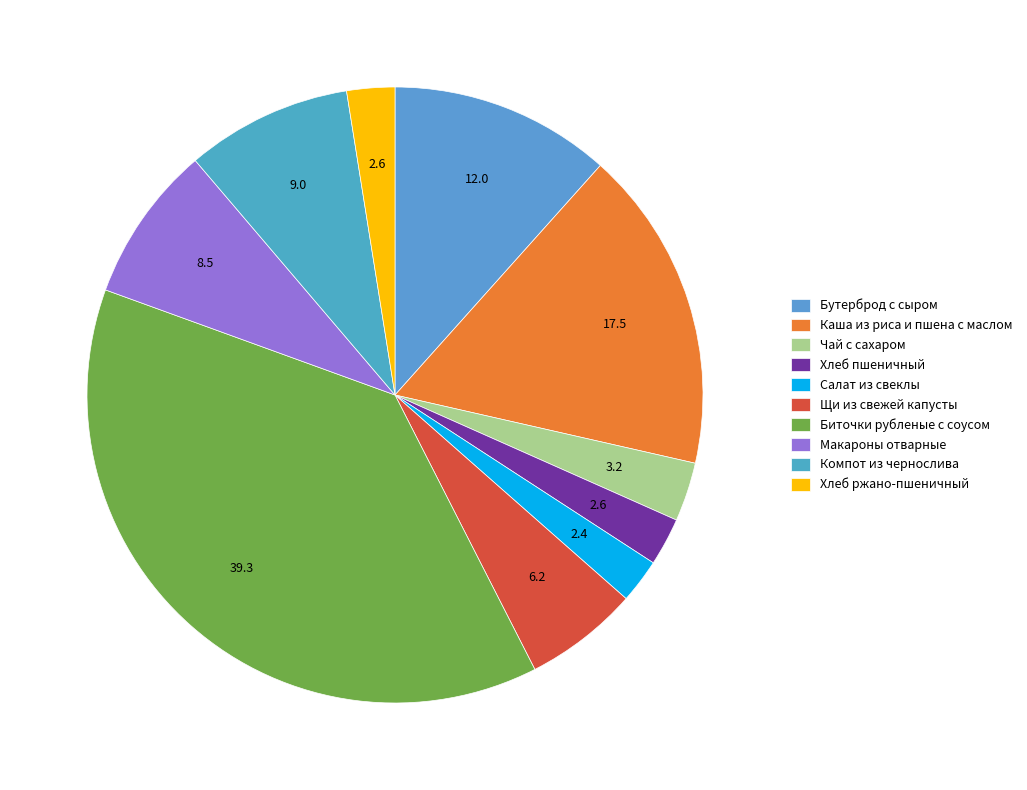

What portion of the pie excludes Макароны отварные?

91.8%